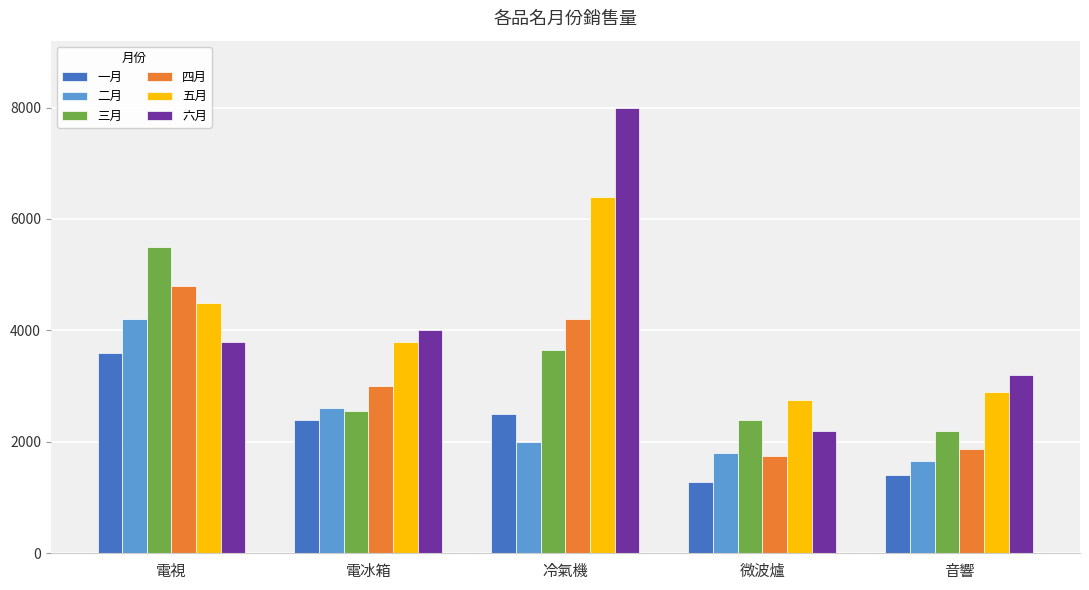

True or false: 三月 has a value of 2400 at 微波爐.

True